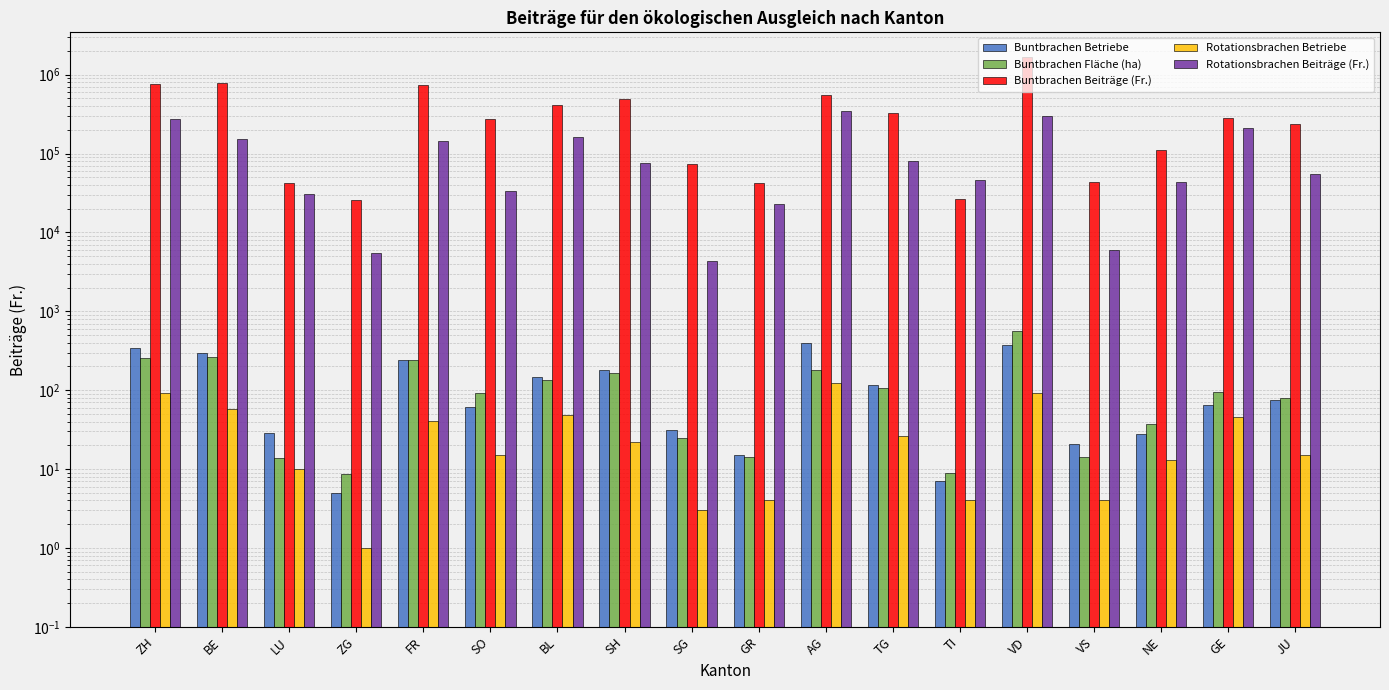

What is the maximum value shown in the chart?

1684080.0